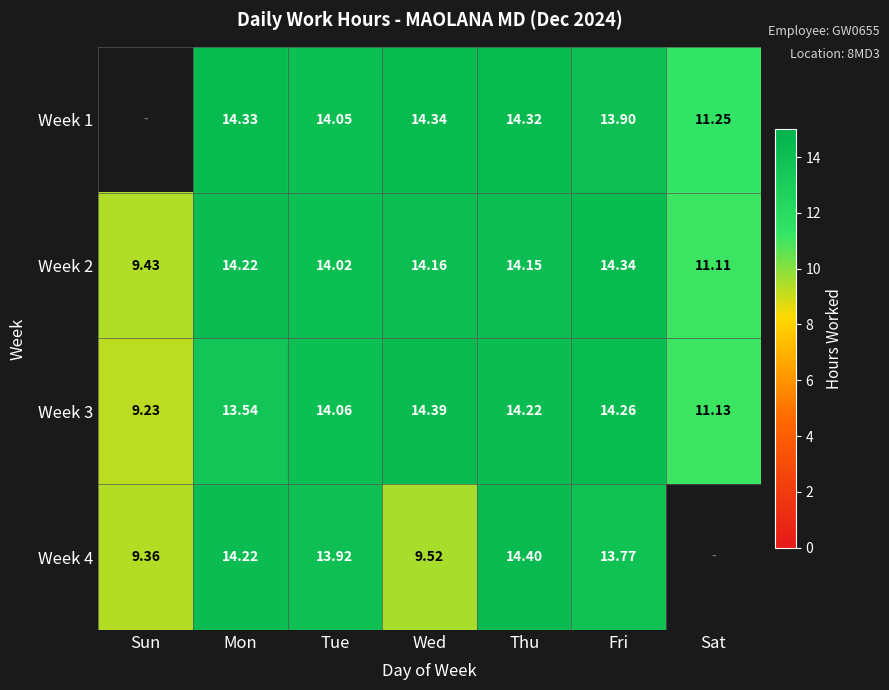

Is the value of Week 2 at Sat greater than the value of Week 4 at Mon?

No